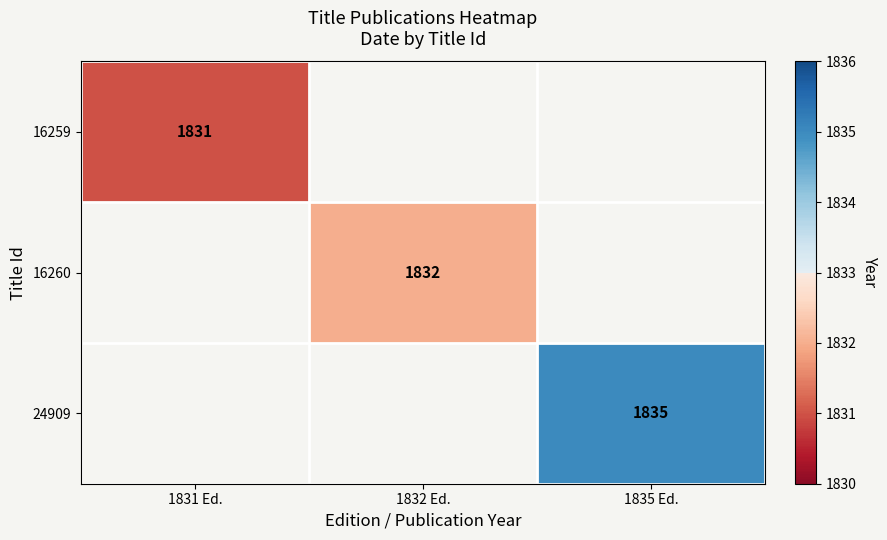

At how many categories does at least one series exceed 1434?

3